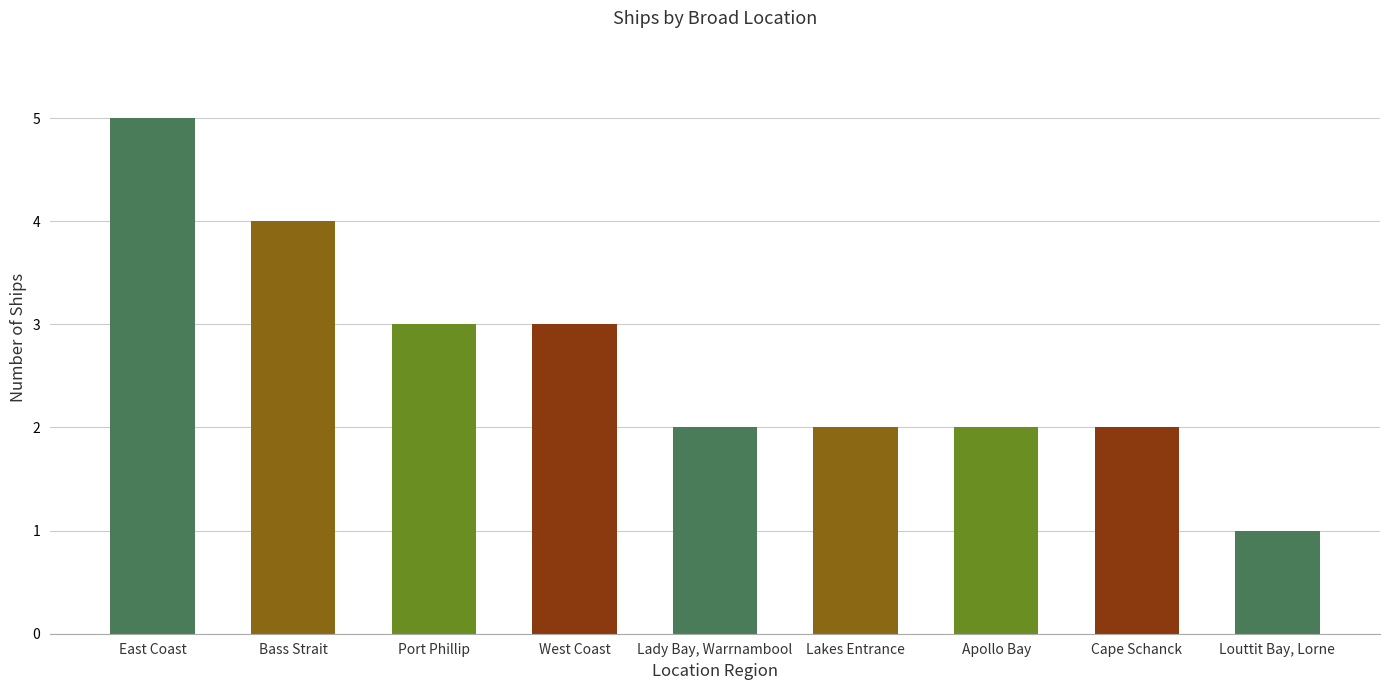

Which category has the highest value across all series?

East Coast